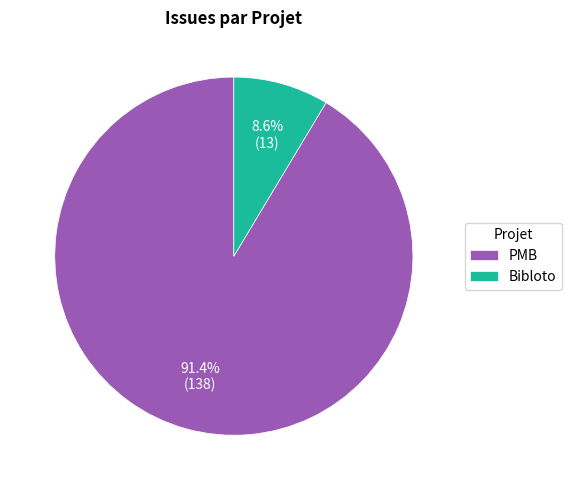

What is the largest slice in the pie chart?

PMB